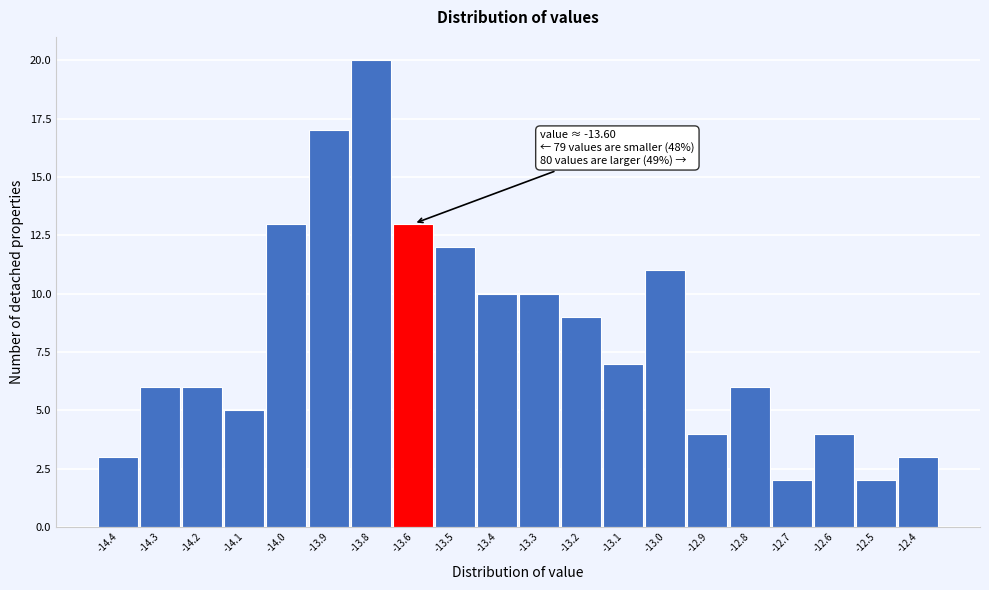

Reading left to right, extract all data points from this chart.

3	6	6	5	13	17	20	13	12	10	10	9	7	11	4	6	2	4	2	3